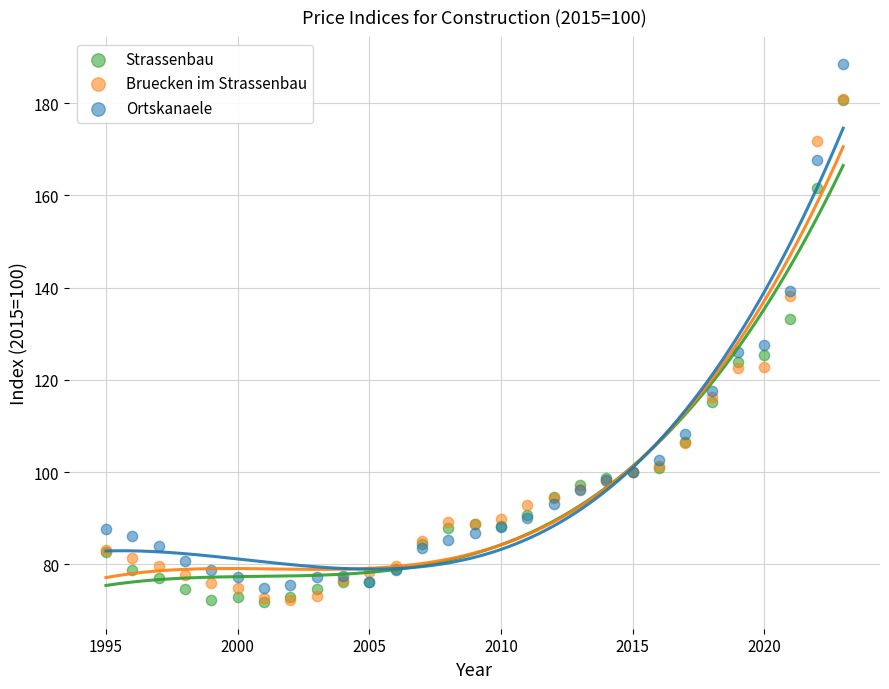

What are all the series names shown in the legend?

Strassenbau, Bruecken im Strassenbau, Ortskanaele